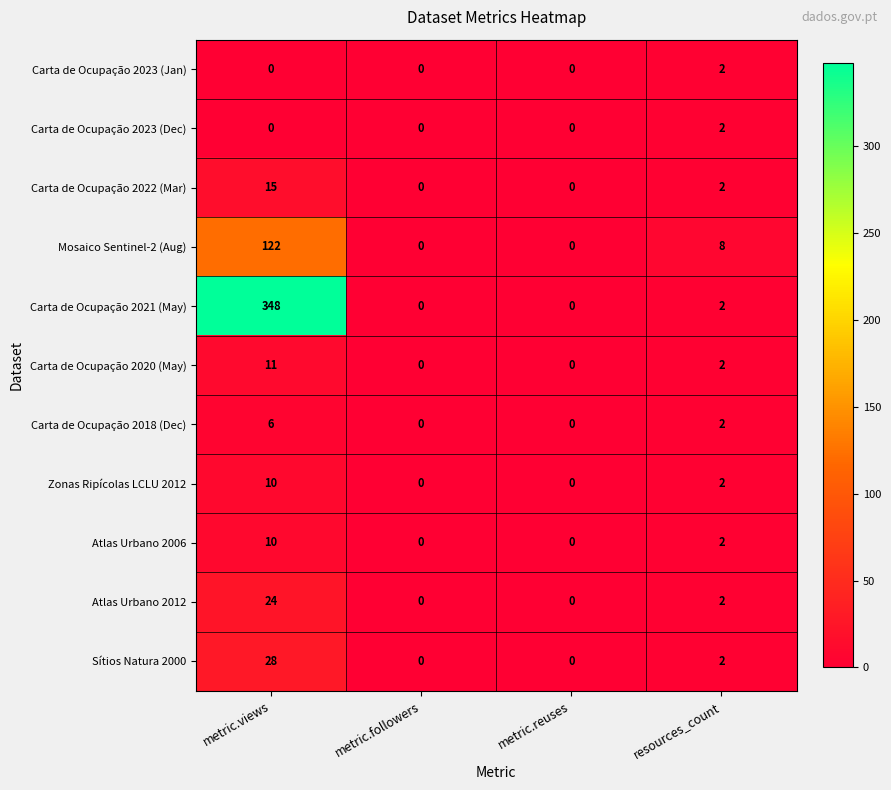

What is the average value of the Carta de Ocupação 2021 (May) series?

88